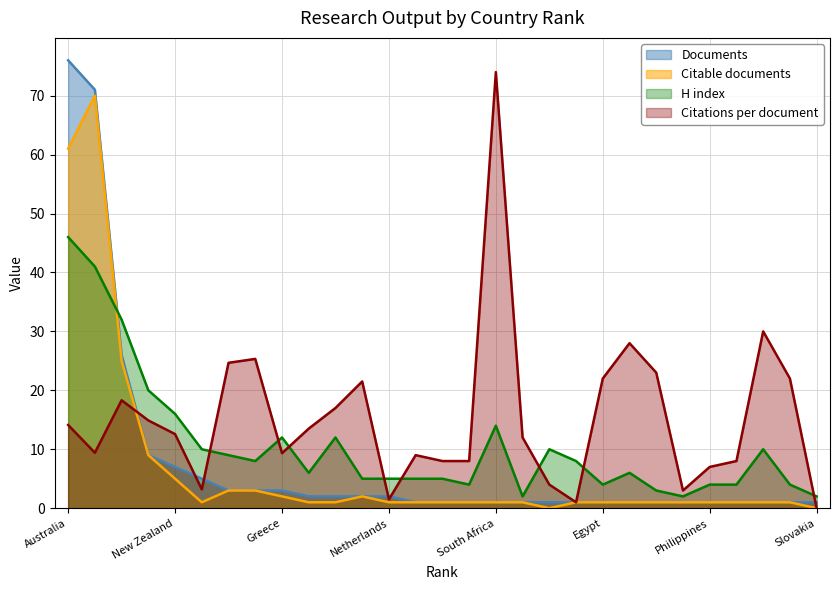

What is the difference between the maximum and minimum values in the Citable documents series?

70.0